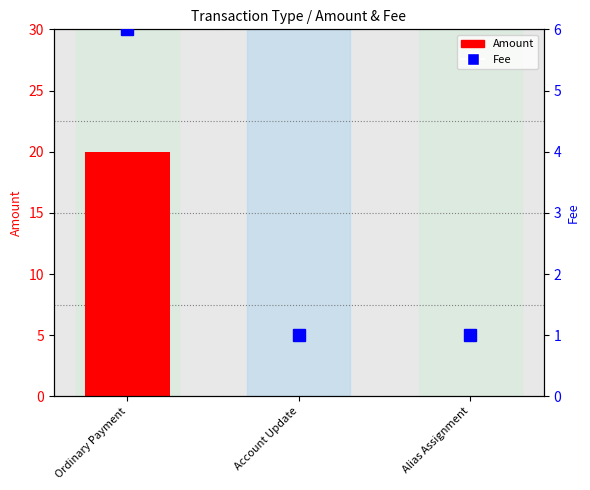

How many groups of bars are there?

3